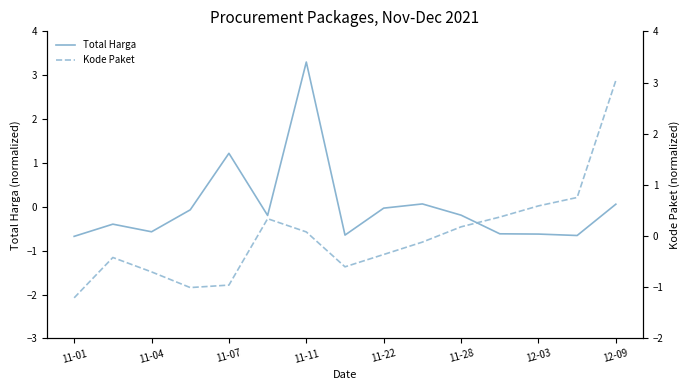

Which series has the widest spread of values?

Kode Paket